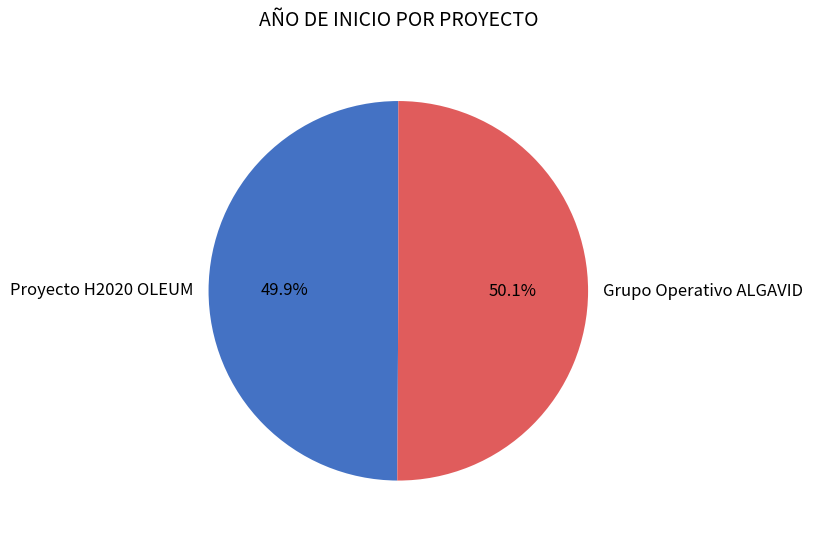

What is the ratio of the value at Grupo Operativo ALGAVID to the value at Proyecto H2020 OLEUM?

1.0